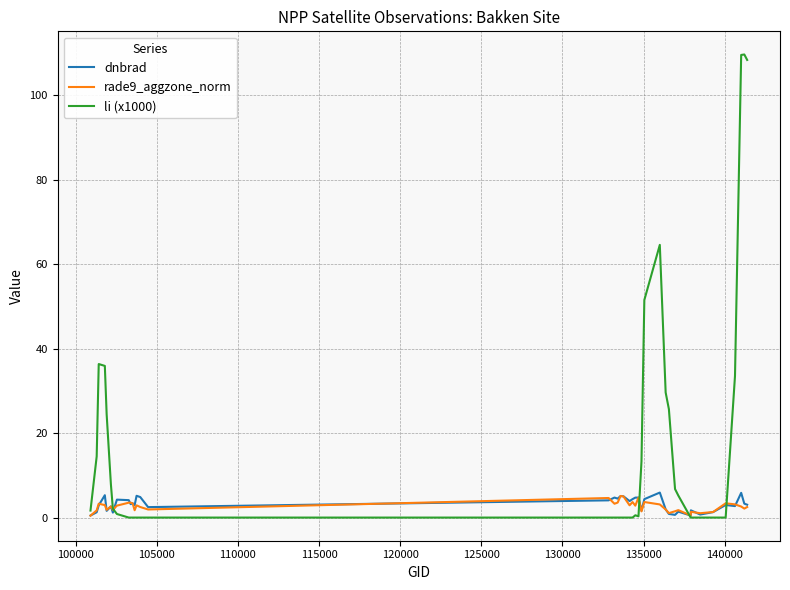

Which series has the largest range (max minus min)?

li (x1000)